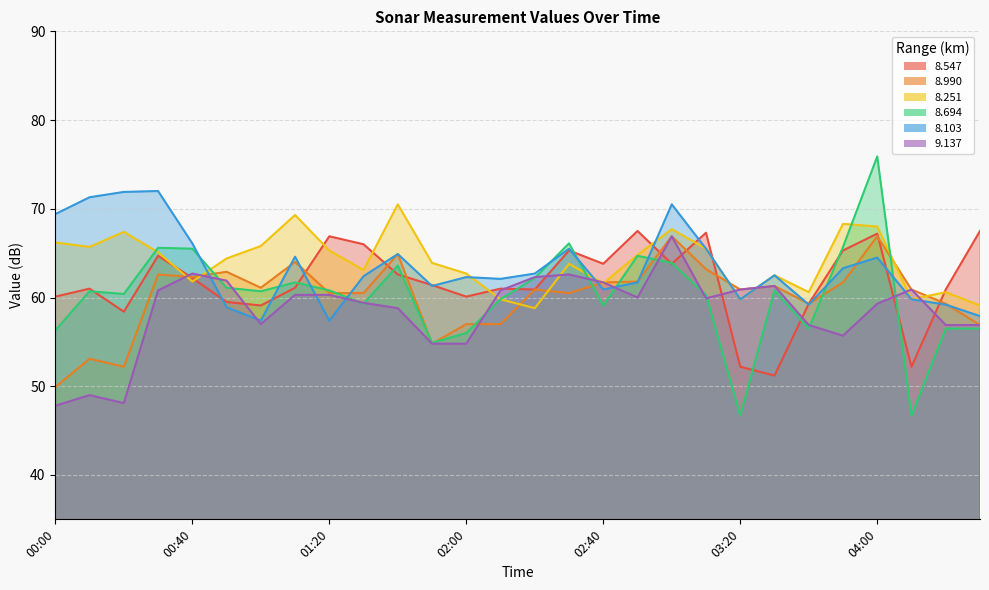

What is the sum of all   8.990 values?

1685.0